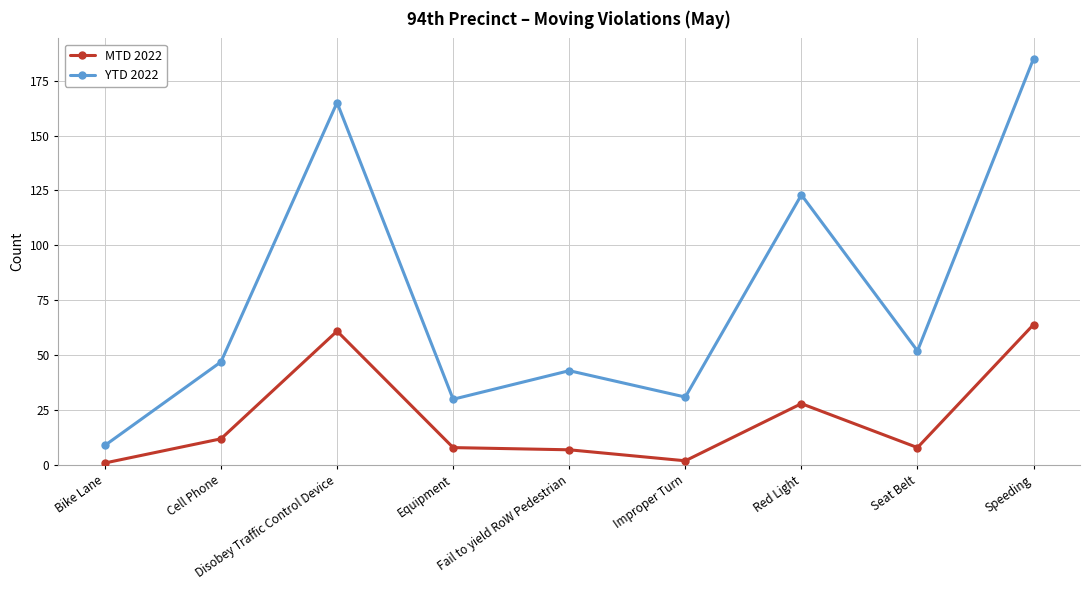

What is the spread (max minus min) of values at Equipment?

22